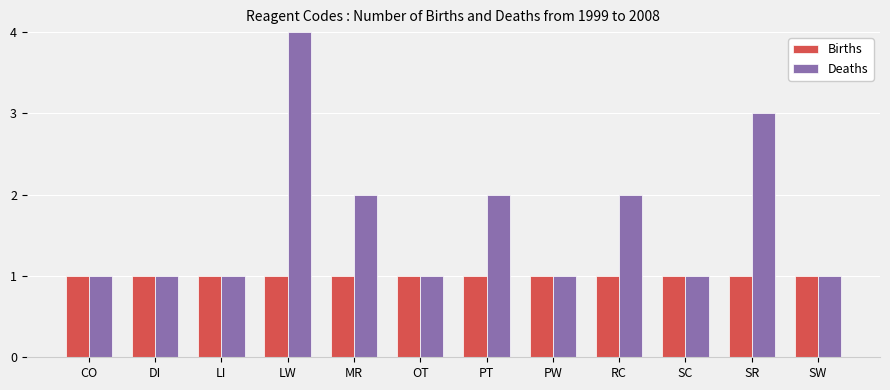

What position from the right is CO?

12